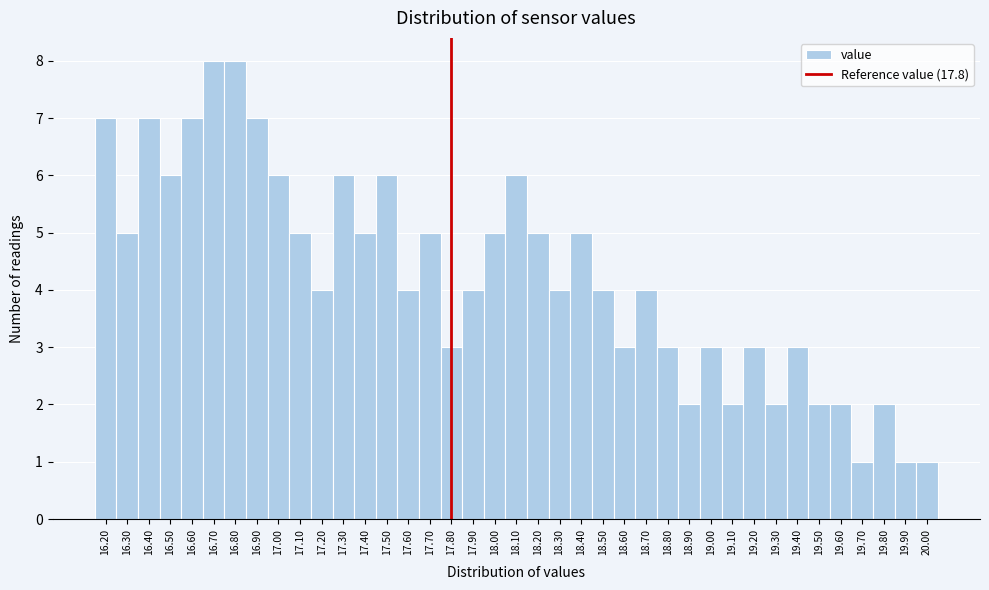

What is the height of the bar covering 16.35 to 16.45 on the x-axis? The values are not printed on the chart, so give them approximately, as read against the axis.

7